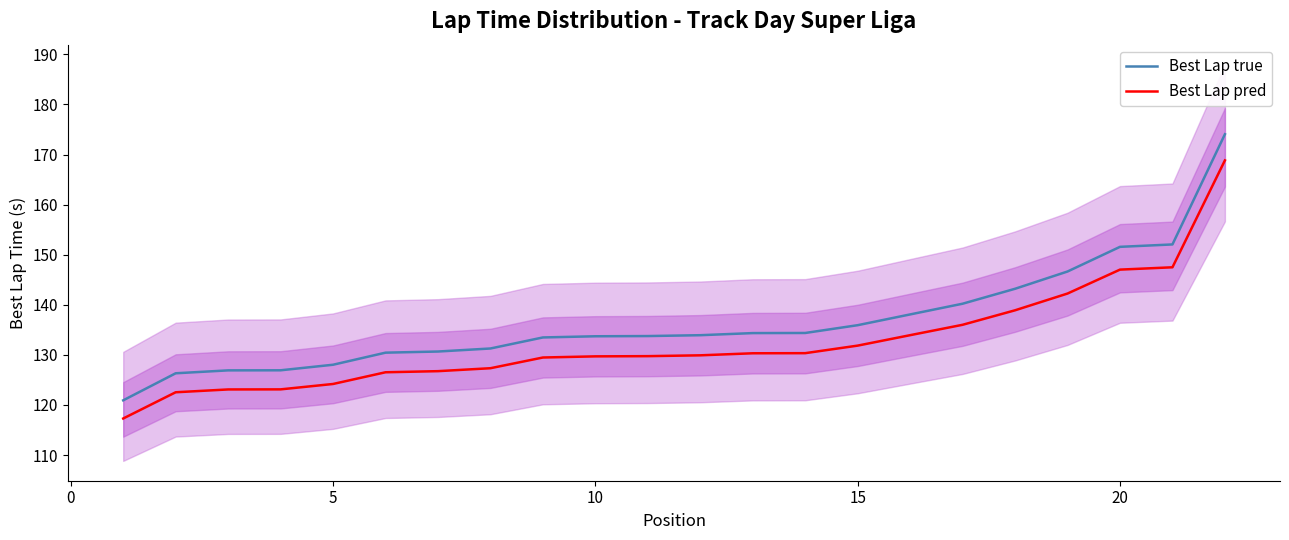

What is the minimum value for Best Lap true?

120.9